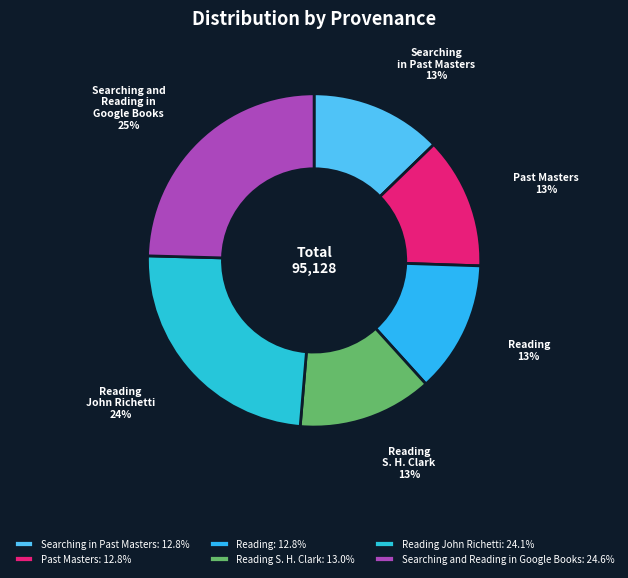

How many segments does this pie chart have?

6